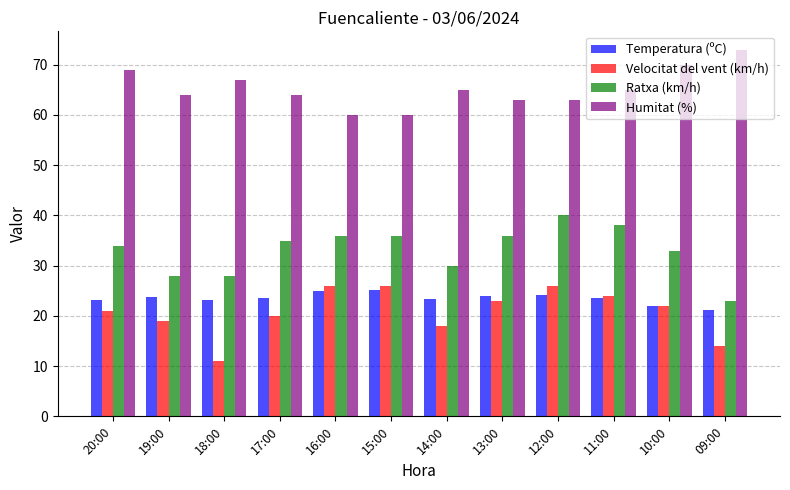

How many values in the Velocitat del vent (km/h) series are below 22?

6